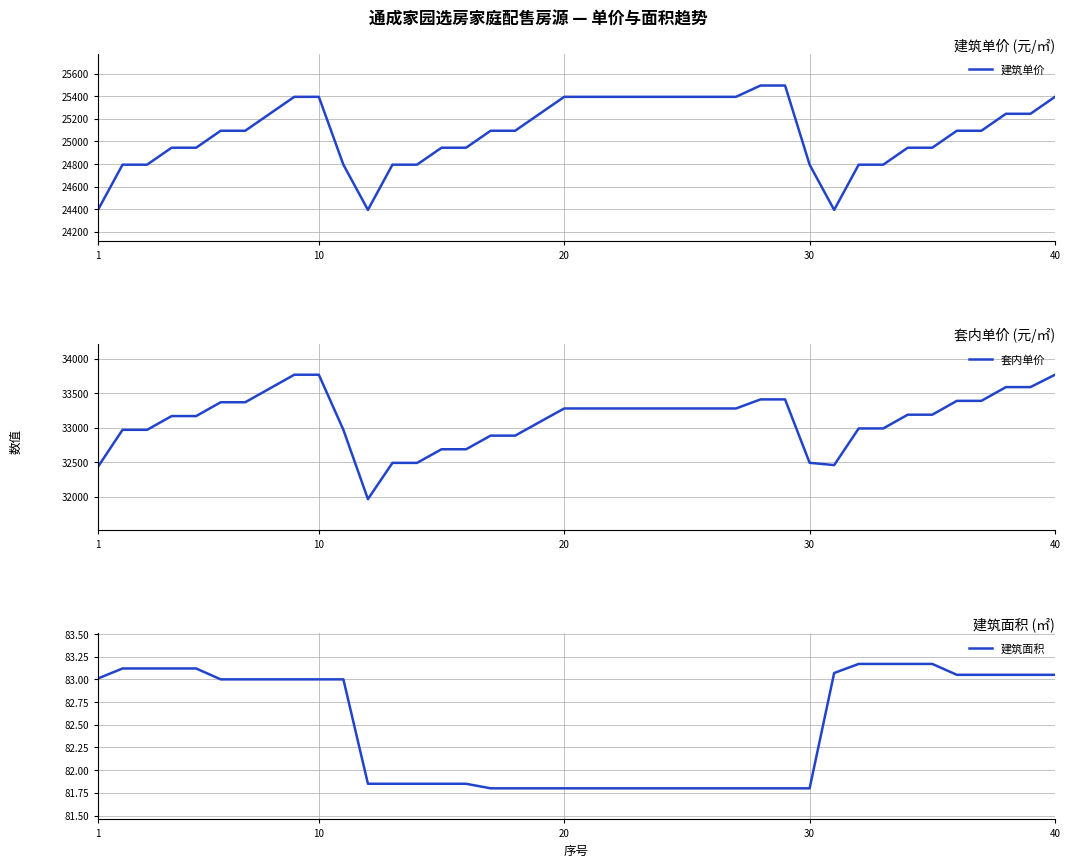

What is the sum of the 建筑面积 values at 32 and 40?

166.3